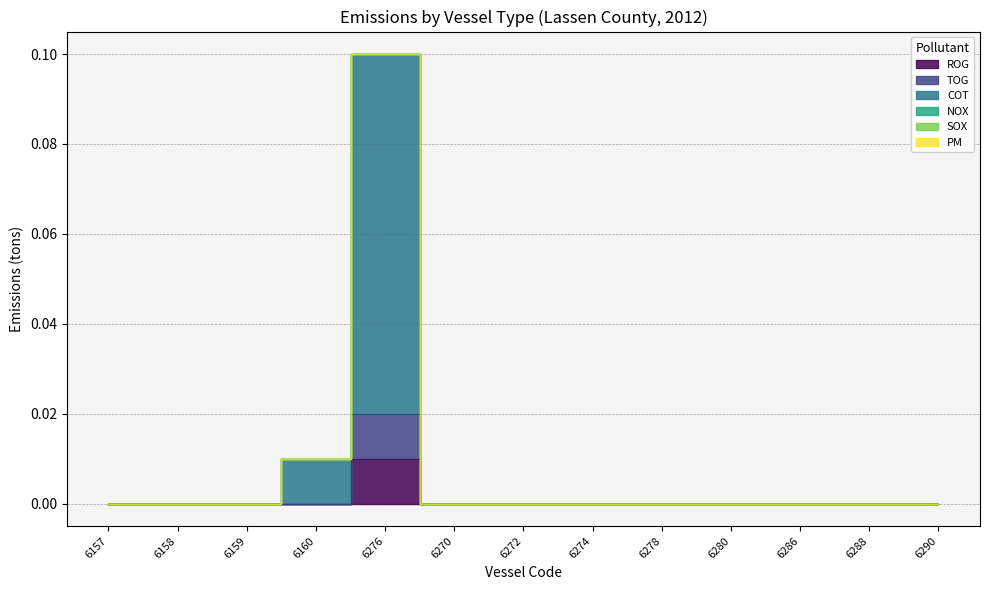

How many TOG values are between 0 and 1?

13